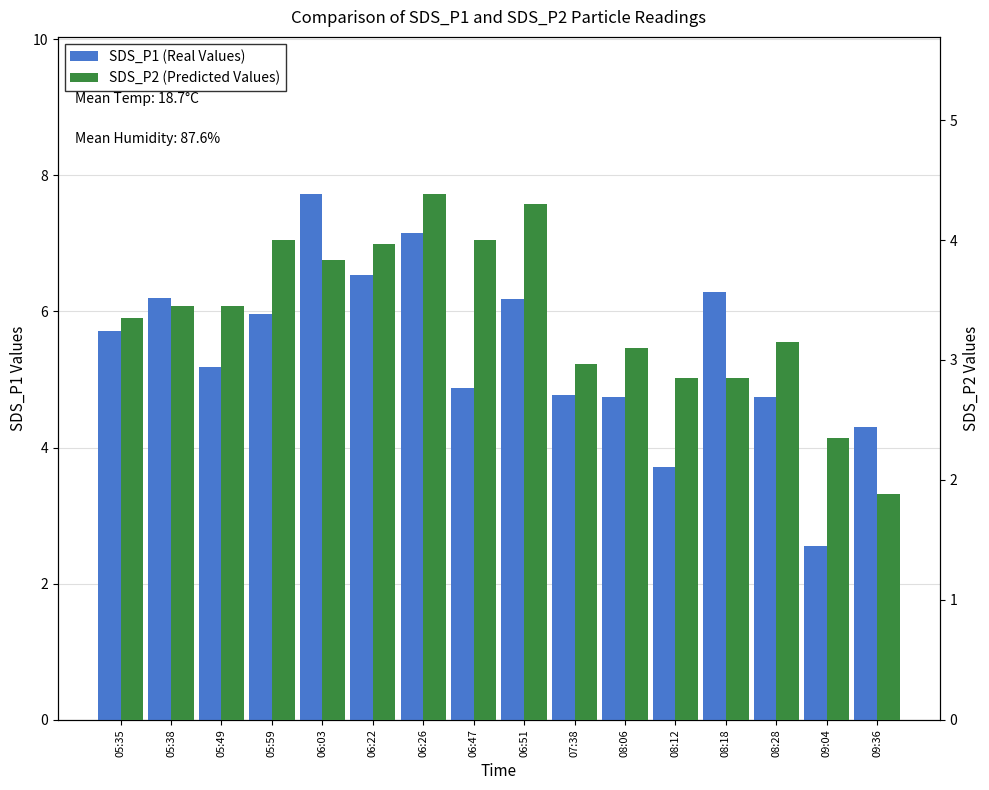

What position from the left is 08:28?

14